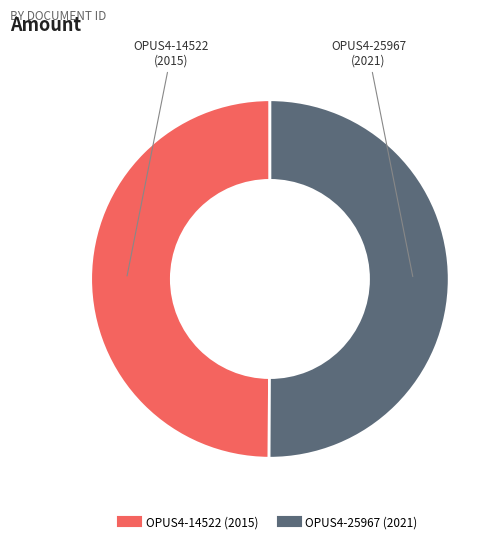

Is the sum of OPUS4-14522 and OPUS4-25967 greater than half?

Yes